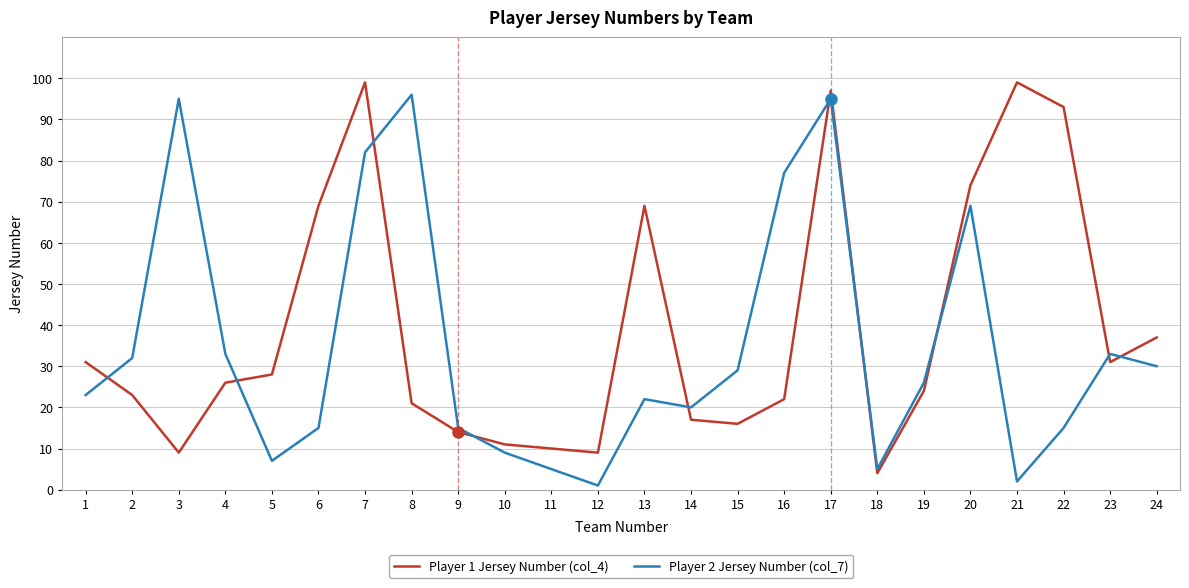

What is the difference between the maximum and minimum values in the Player 2 Jersey Number (col_7) series?

95